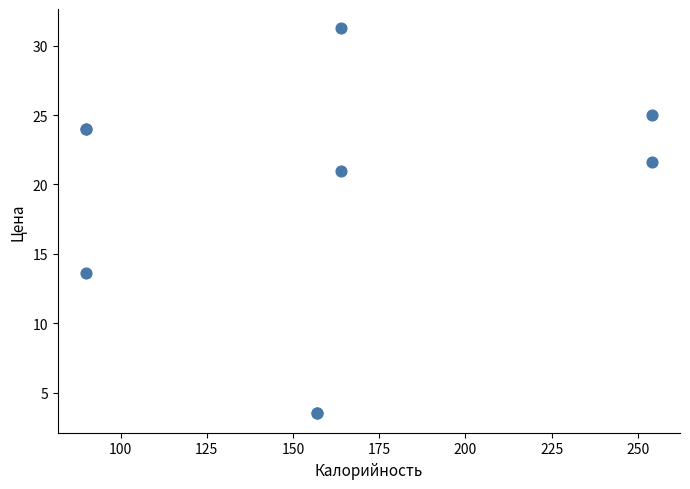

What Y value in the scatter plot is closest to 17?

13.6